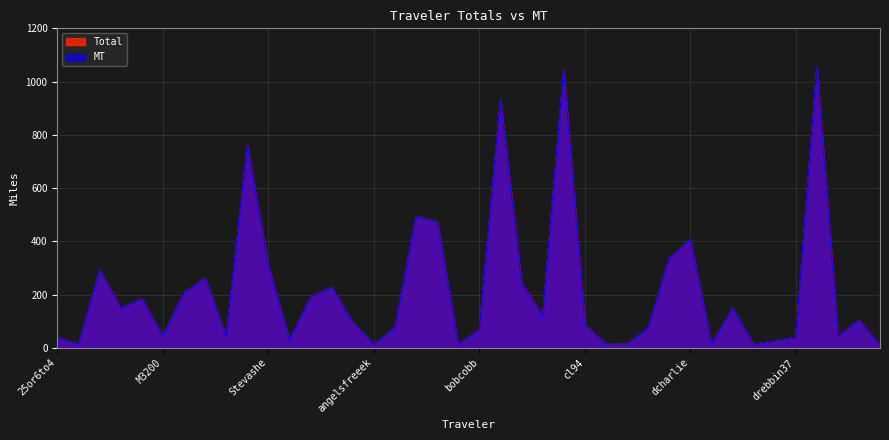

What is the sum of the MT values at Smeeg101 and RMA58?

1023.1